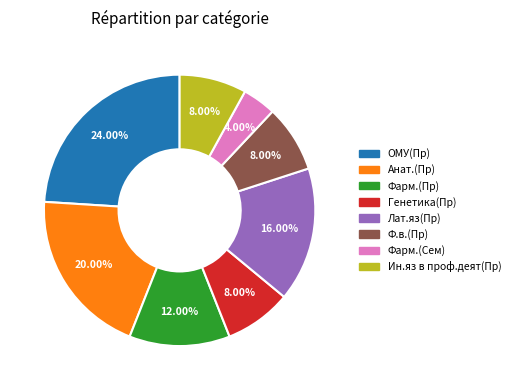

Count the number of slices in the pie.

8